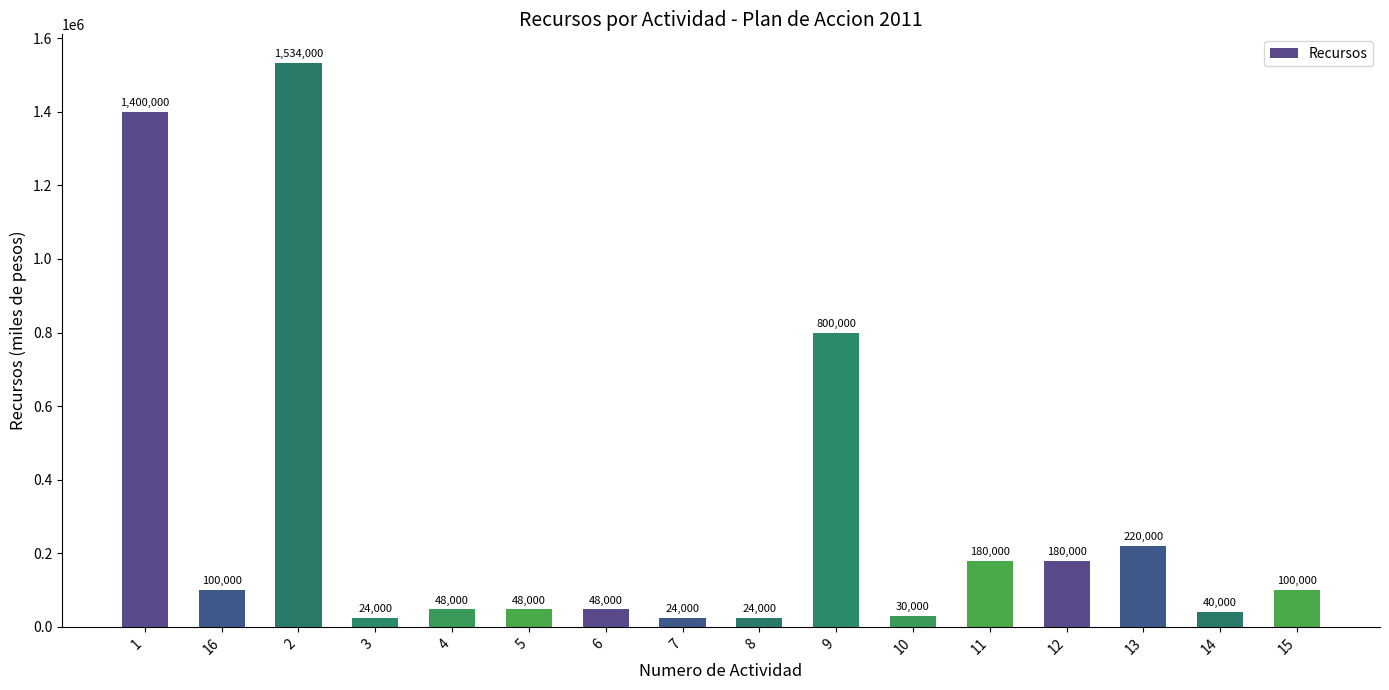

Reading left to right, extract all data points from this chart.

1400000	100000	1534000	24000	48000	48000	48000	24000	24000	800000	30000	180000	180000	220000	40000	100000